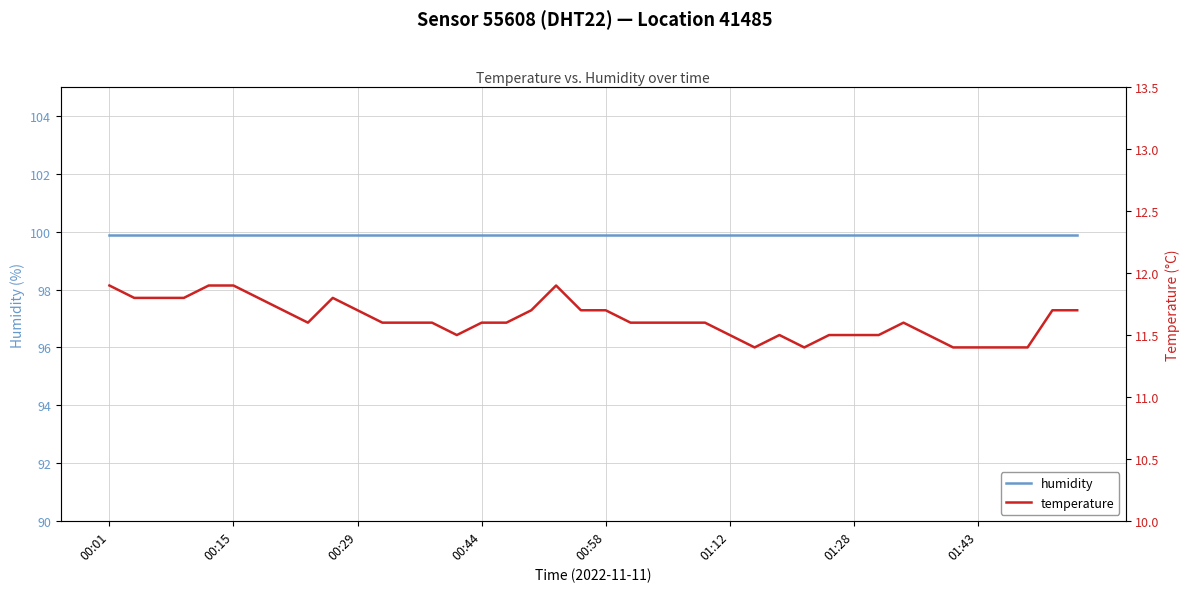

How many lines are shown in the chart?

2